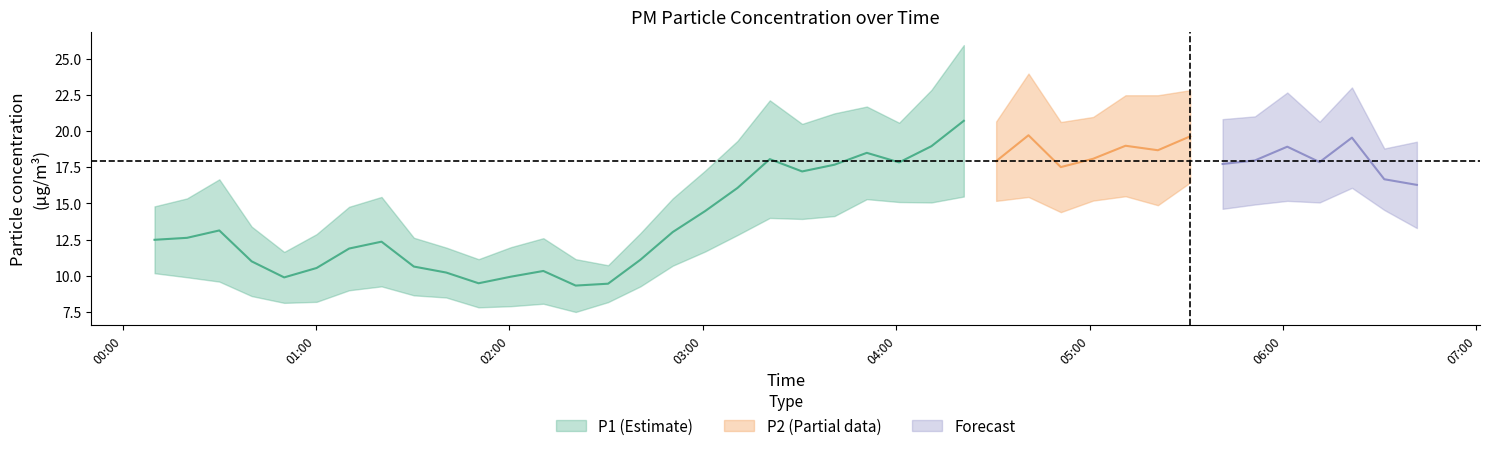

At 13, list the series in order from smallest to largest.

P2, P1